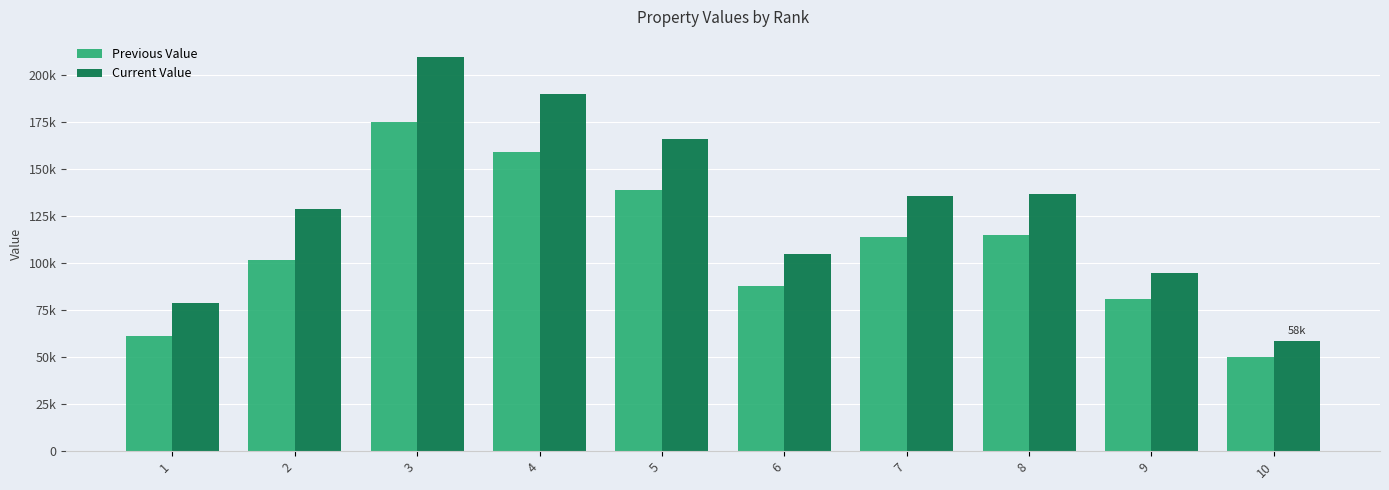

Does the chart contain any negative values?

No